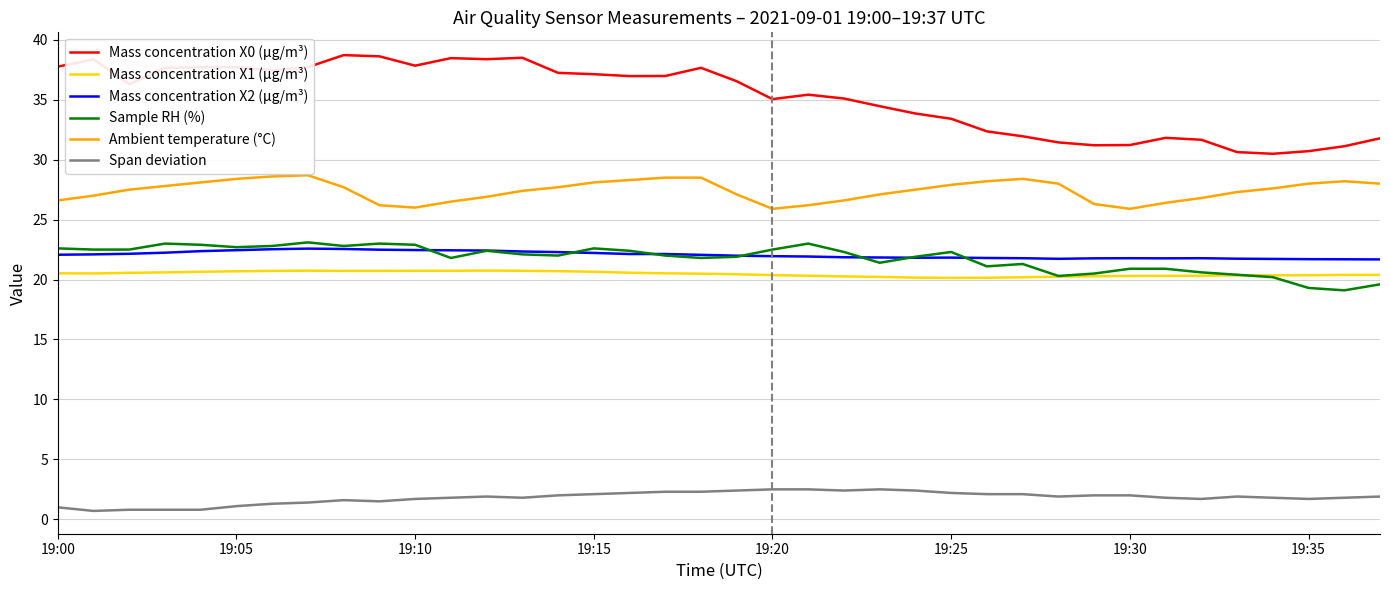

What is the average value of the Mass concentration X1 (μg/m³) series?

20.5